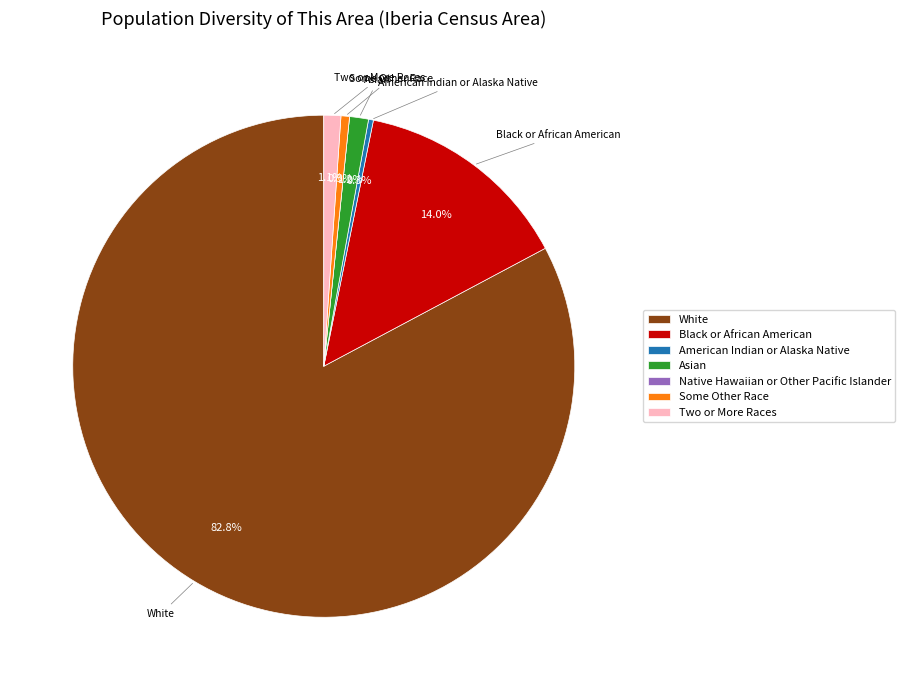

Which has a higher value, Black or African American or Two or More Races?

Black or African American